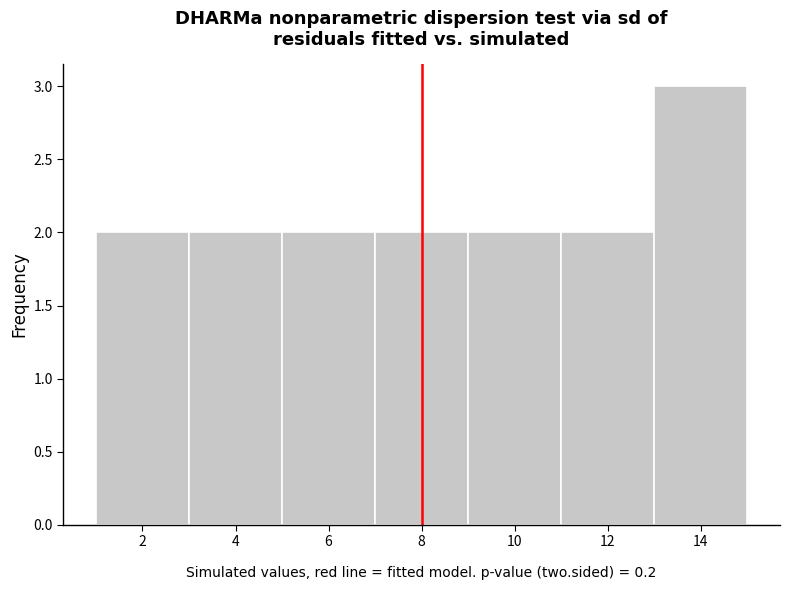

Which range on the x-axis has the tallest bar?

13 to 15